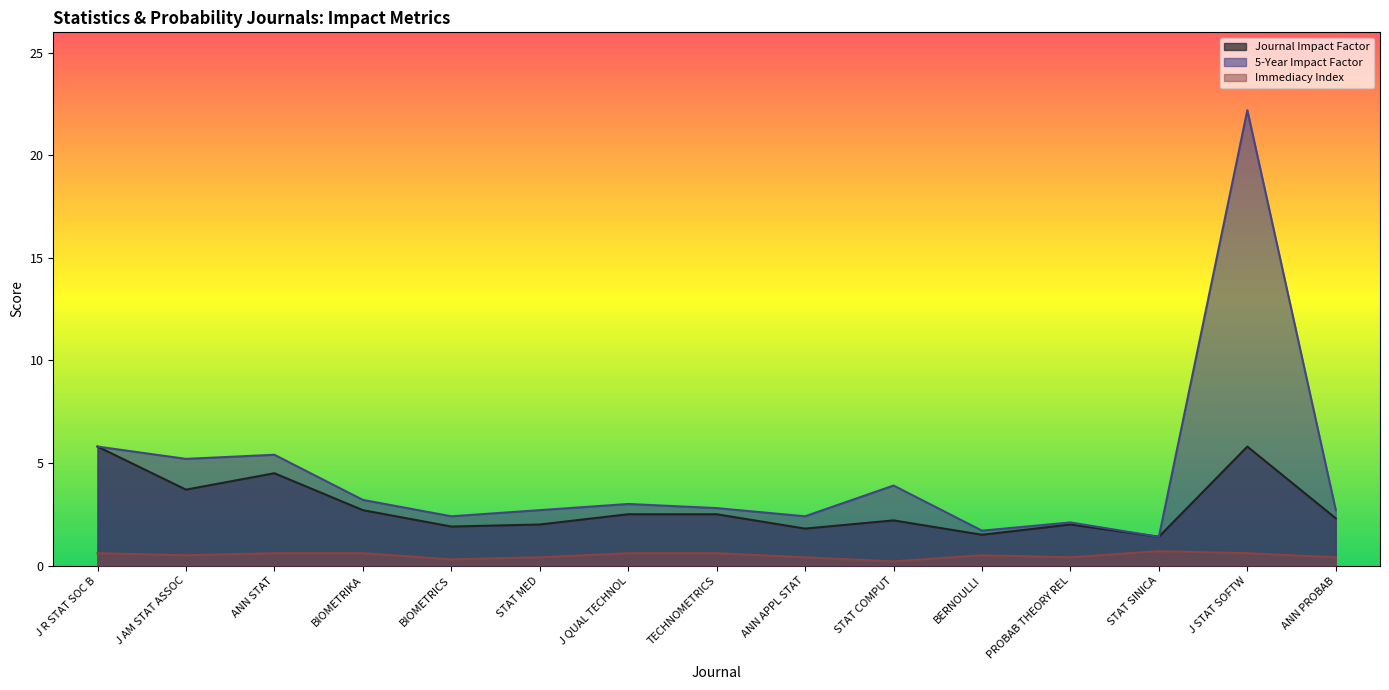

What are all the series names shown in the legend?

Journal Impact Factor, 5-Year Impact Factor, Immediacy Index